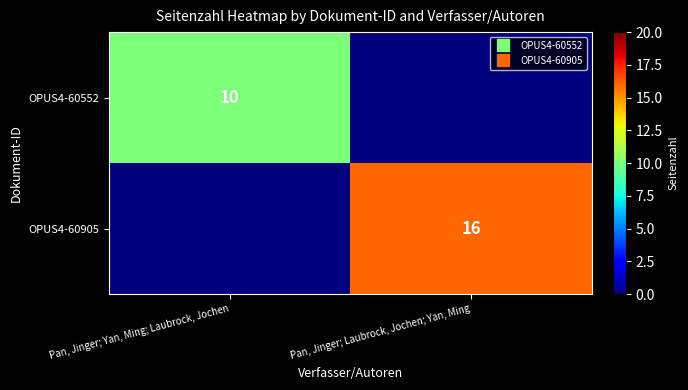

Count the number of categories in the chart.

2